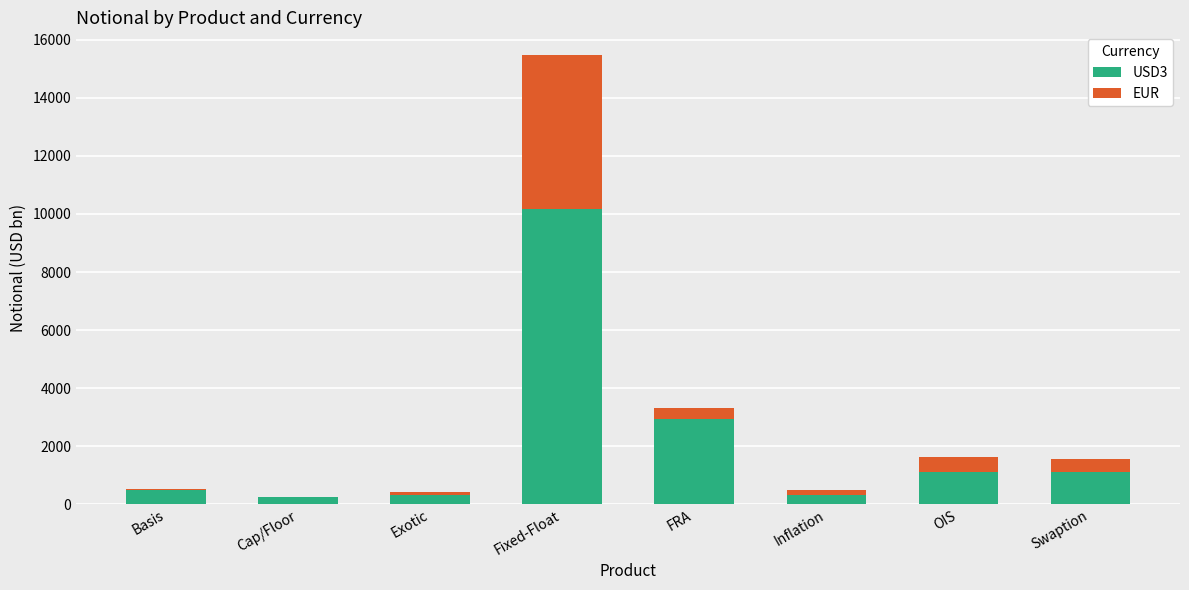

Are the bars grouped side by side (vs. stacked)?

No